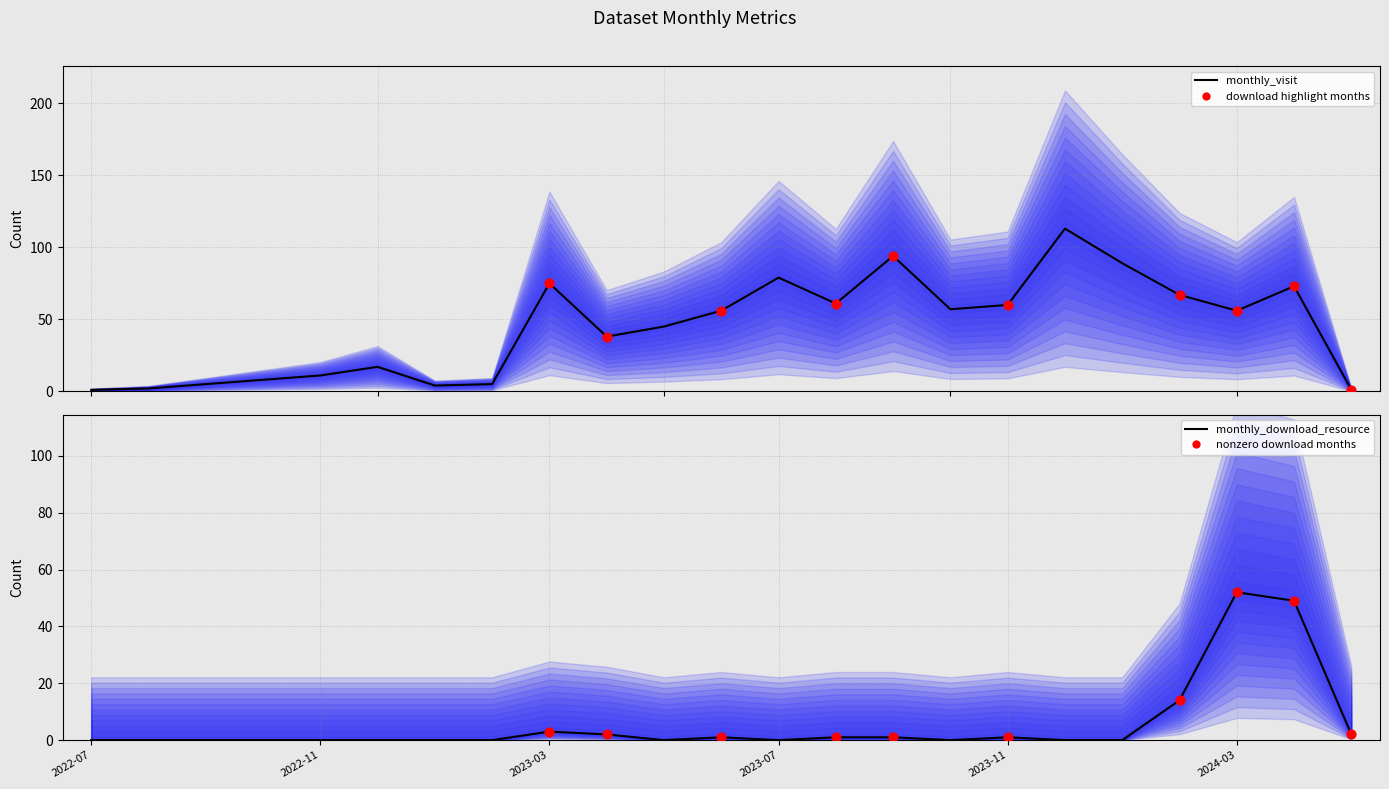

Which series contains the highest Y value?

monthly_visit